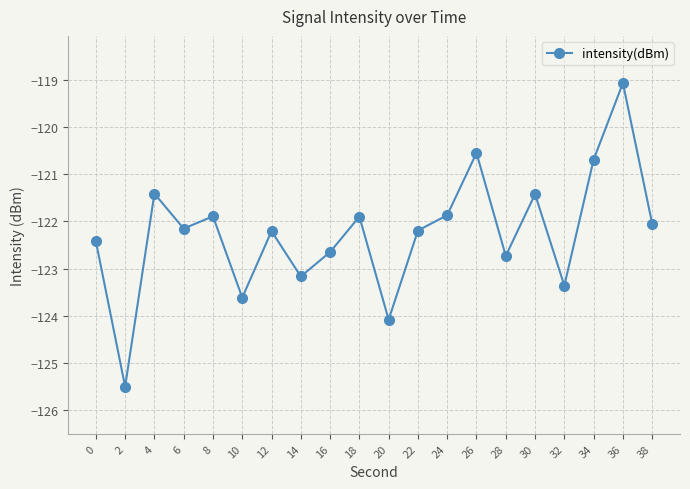

Between 20 and 6, which is larger?

6